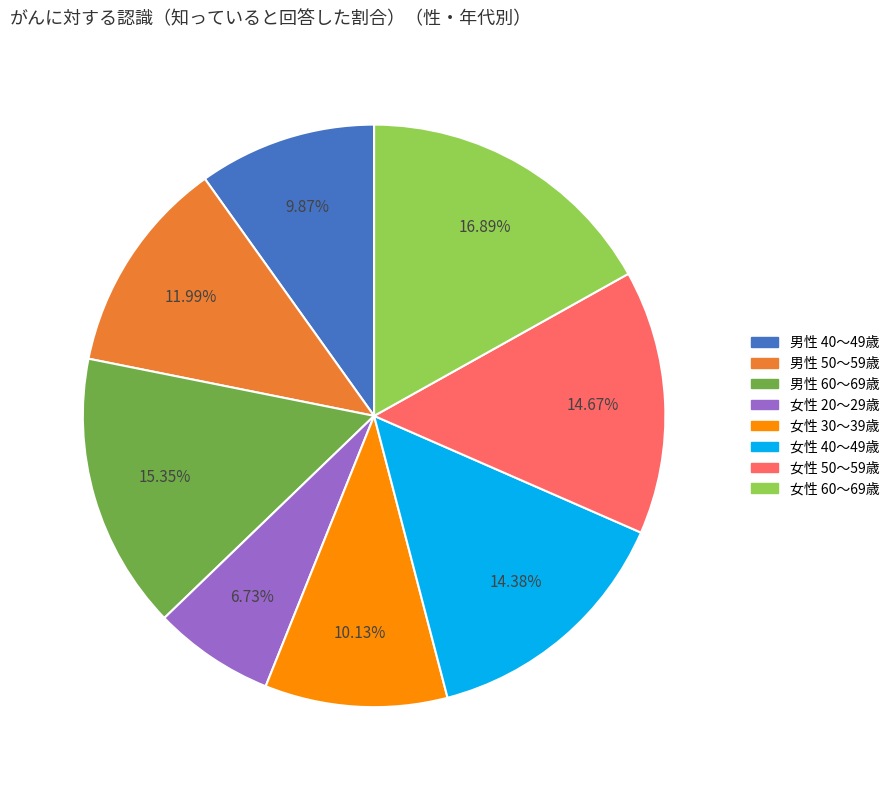

Combined, do 男性 50～59歳 and 女性 40～49歳 account for over 50%?

No